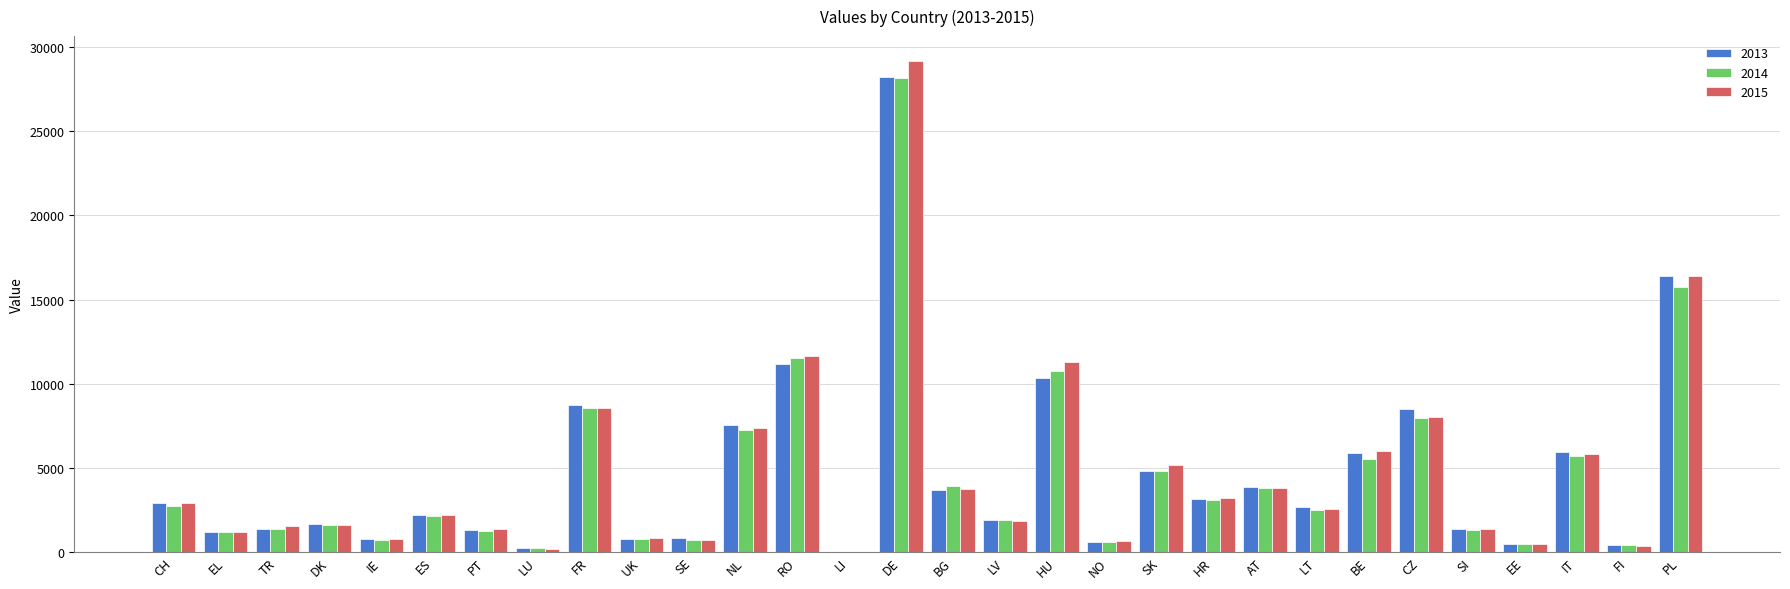

The 2013 series shows 5957 at IT. True or false?

True